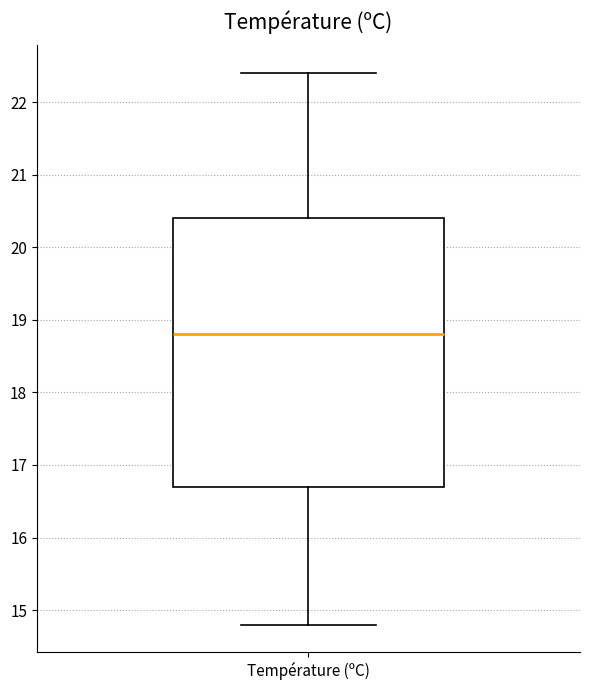

Where is the lower edge of the box for Température (ºC) on the y-axis? The values are not printed on the chart, so give them approximately, as read against the axis.

16.7